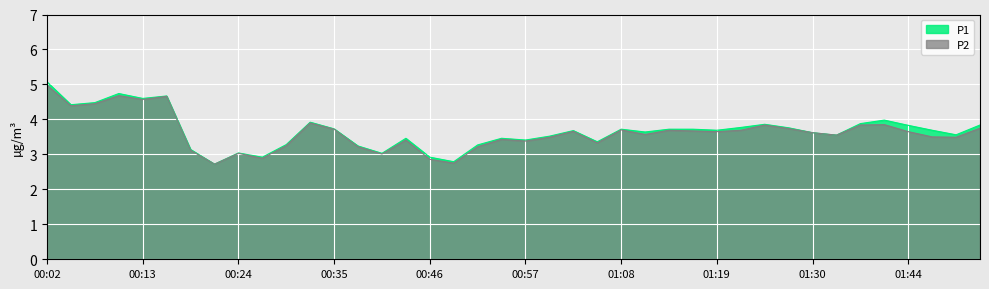

Which category has the highest value in the P1 series?

00:02